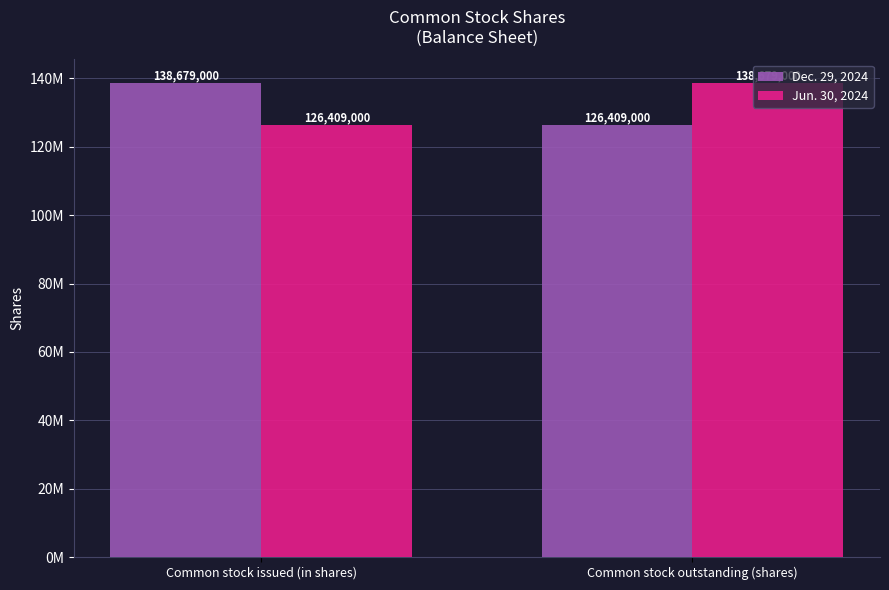

What is the total value across all series at Common stock issued (in shares)?

265088000